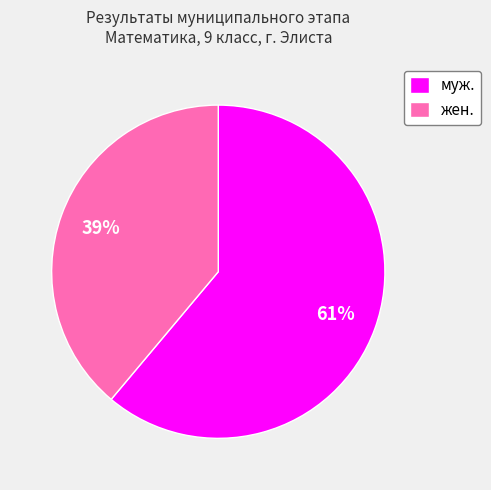

The муж. slice represents 72% of the pie. True or false?

False